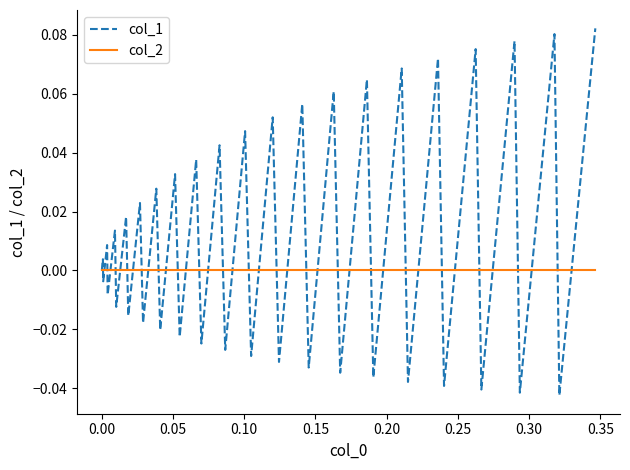

Does the chart display data point markers on the line(s)?

No